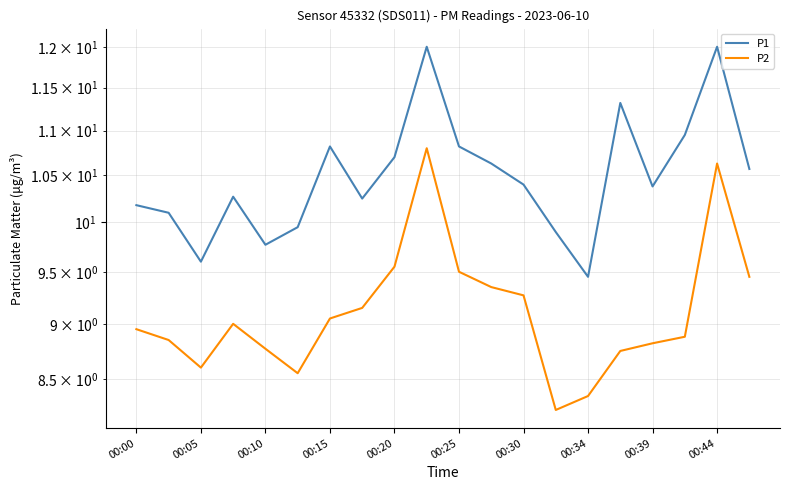

True or false: P2 and P1 cross at least once.

False